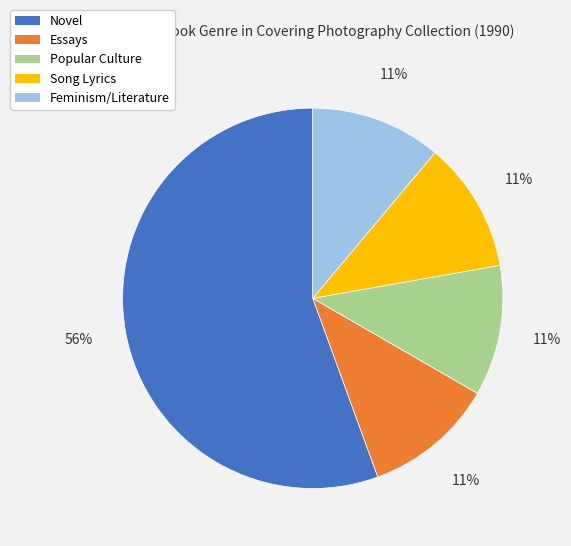

Which category has the biggest portion of the pie?

Novel